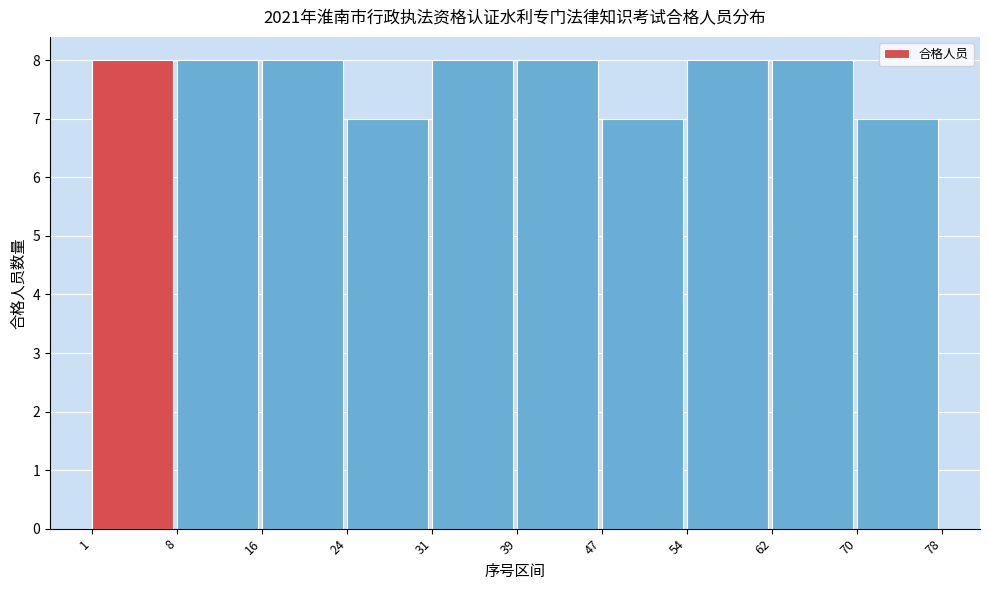

Reading left to right, transcribe all the data shown in this chart.

1=8	8=8	16=8	24=7	31=8	39=8	47=7	54=8	62=8	70=7